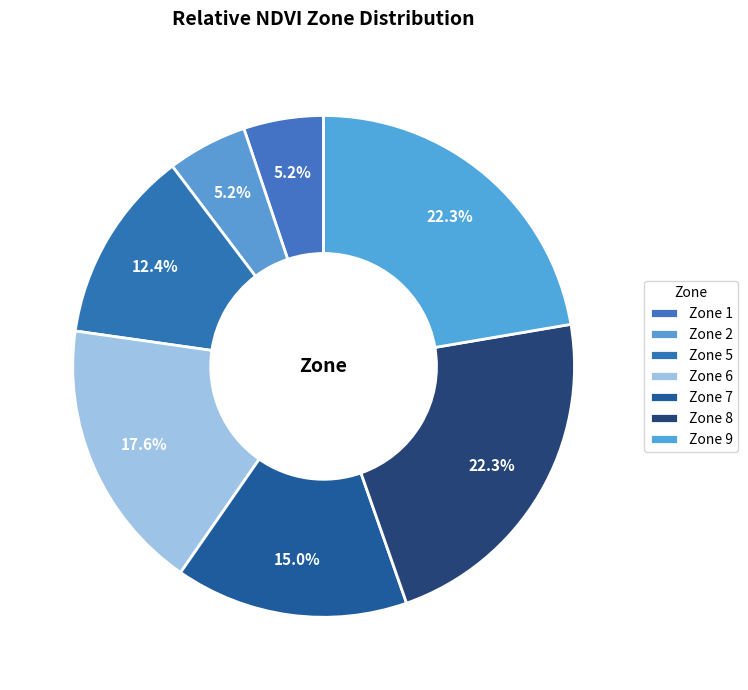

How many segments does this pie chart have?

7